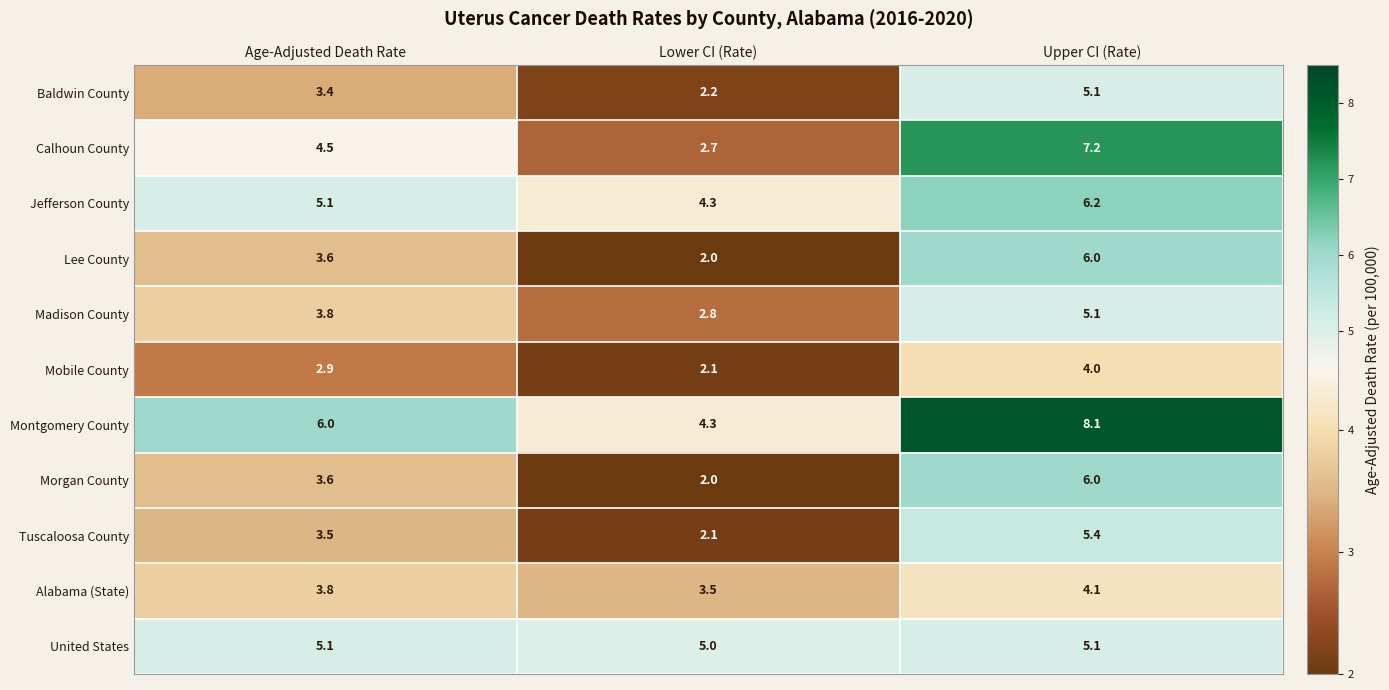

Which category has the highest value across all series?

Upper CI (Rate)